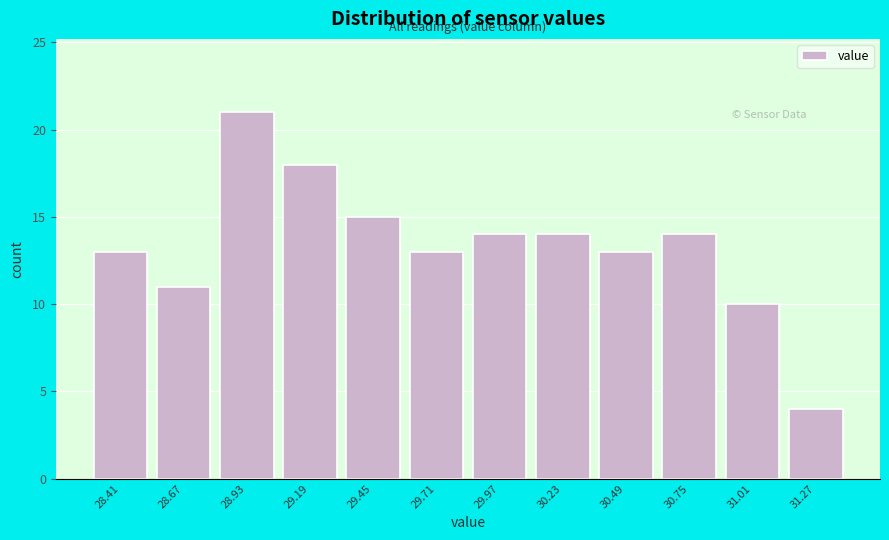

Reading left to right, extract all data points from this chart.

28.41=13	28.67=11	28.93=21	29.19=18	29.45=15	29.71=13	29.97=14	30.23=14	30.49=13	30.75=14	31.01=10	31.27=4